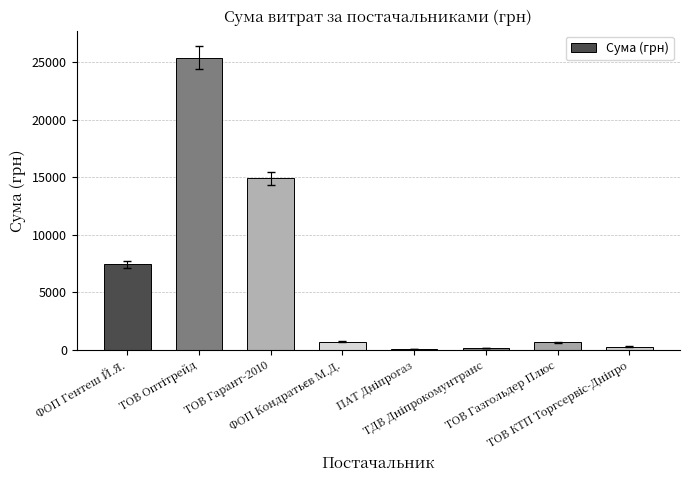

The value at ТОВ Газгольдер Плюс is 670.0. True or false?

True